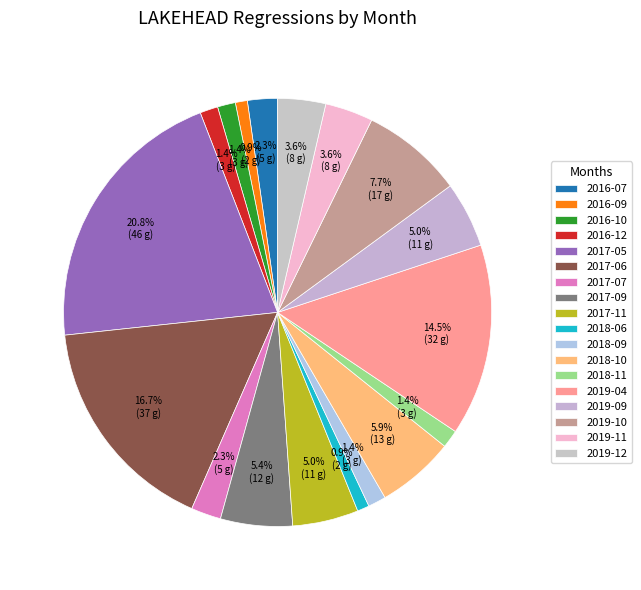

Does 2016-12 account for over 50% of the chart?

No